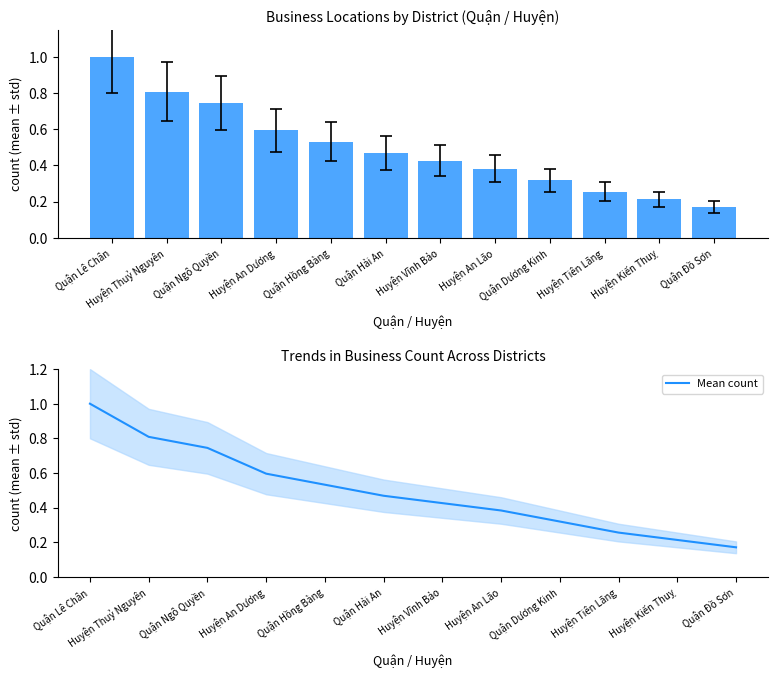

Are the bars horizontal?

No